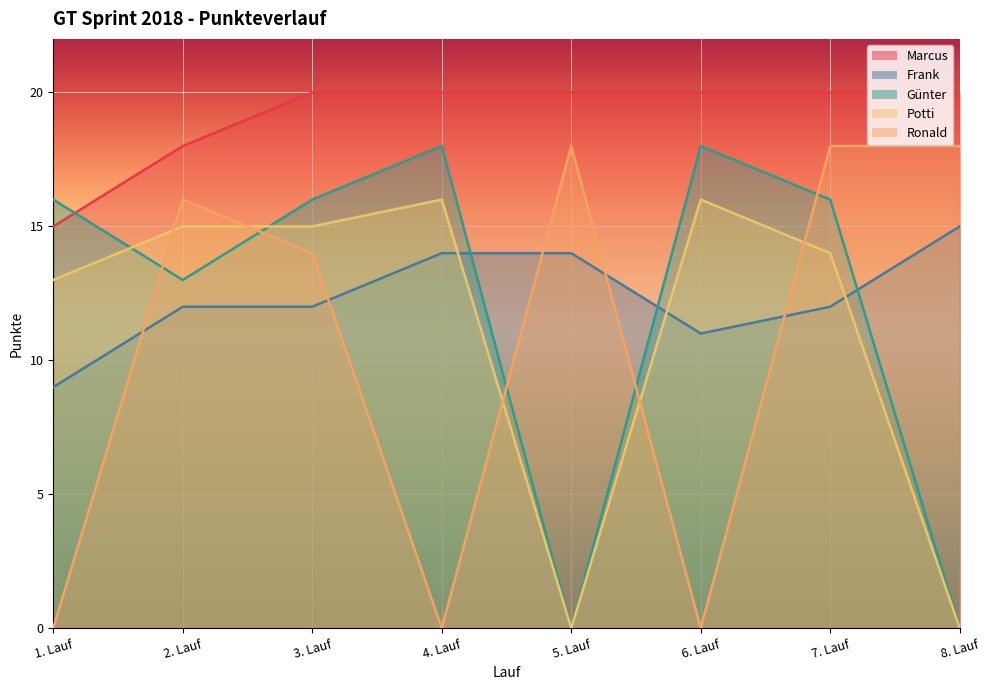

Does the chart display data point markers on the line(s)?

No